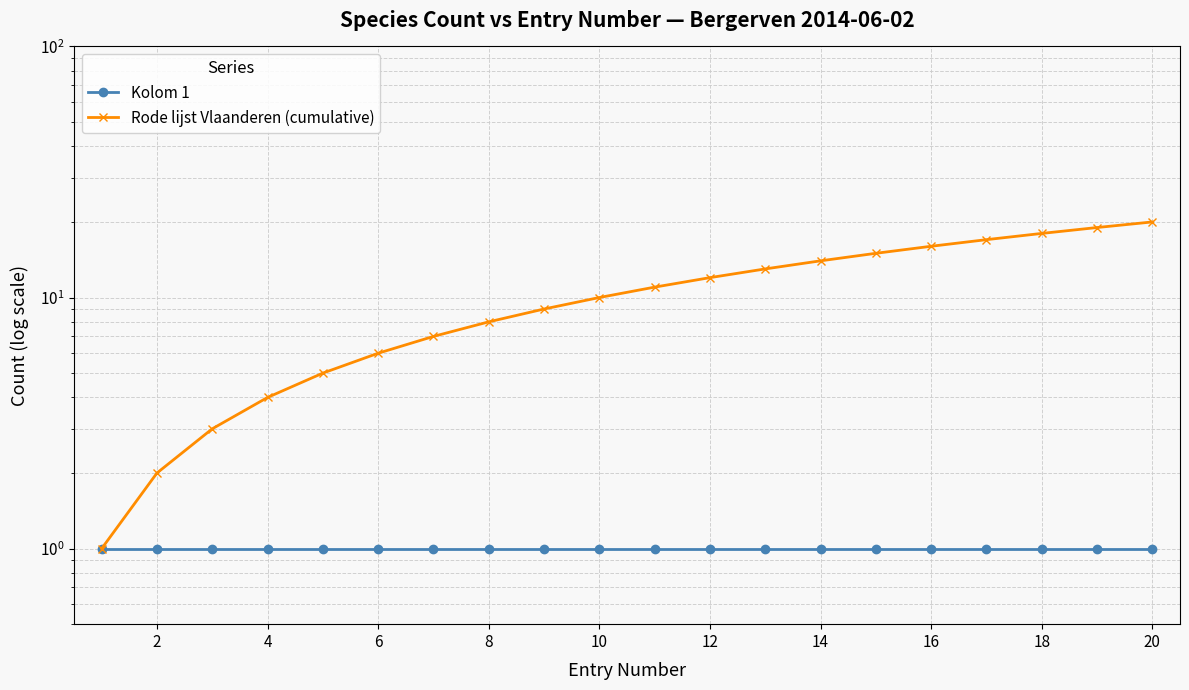

Which series changed the most between 8 and 20?

Rode lijst Vlaanderen (cumulative)